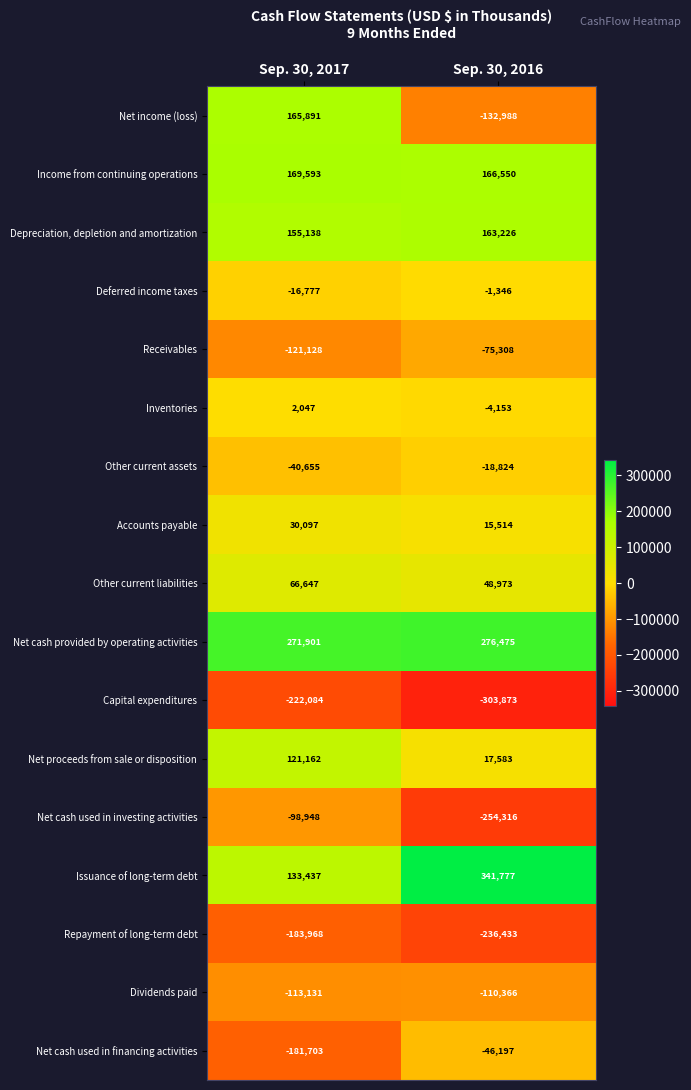

What is the difference between the highest and lowest values at Sep. 30, 2016?

645650